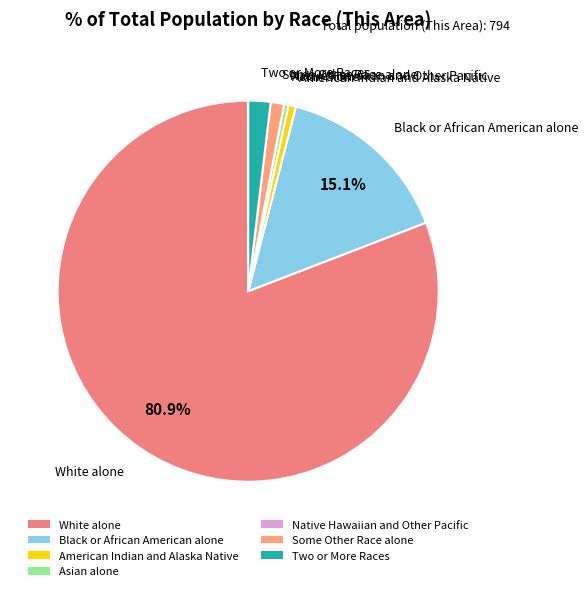

True or false: American Indian and Alaska Native accounts for 9% of the total.

False